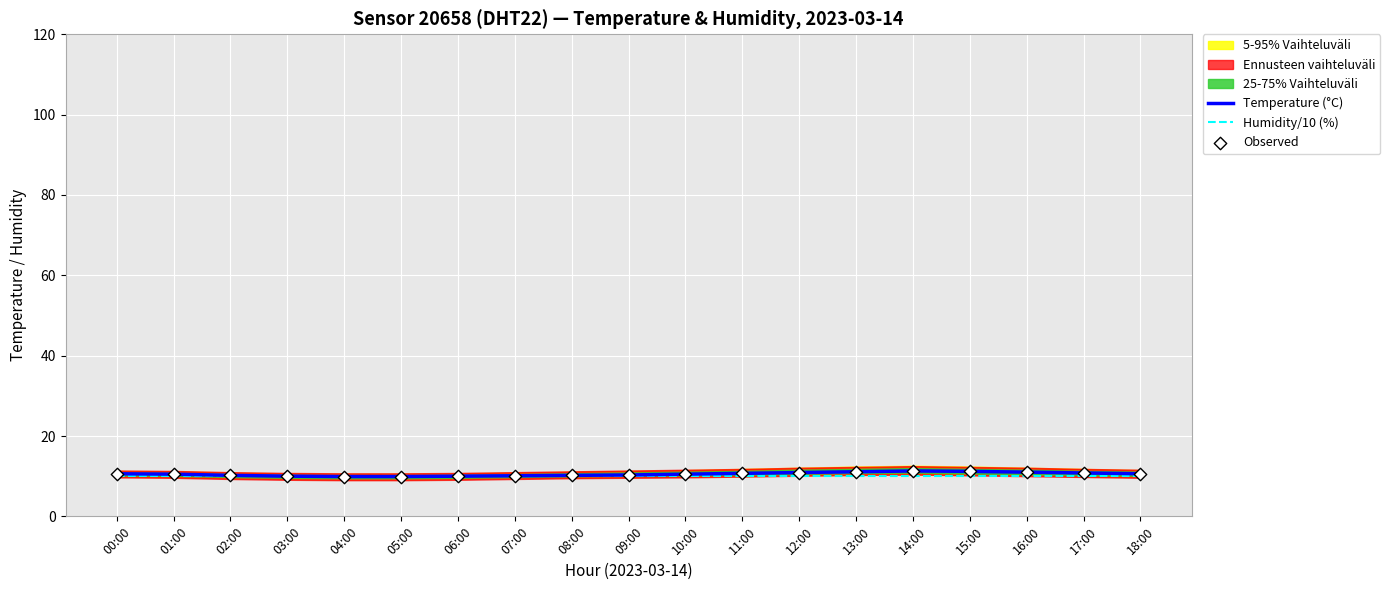

What is the highest value of the Temperature (°C) series?

11.3